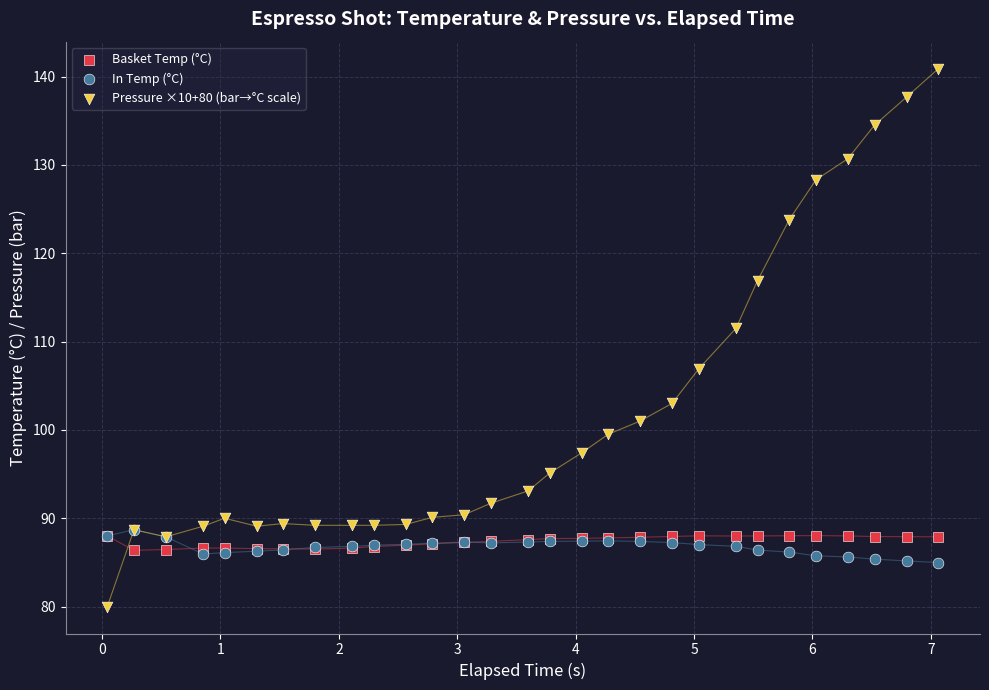

Which series reaches the minimum Y coordinate?

Pressure ×10+80 (bar→°C scale)